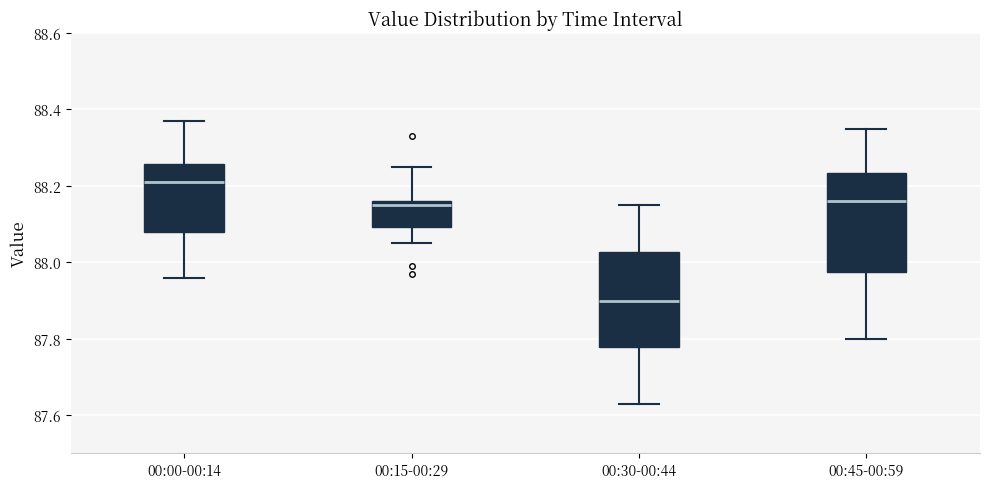

Which box has the highest median line?

00:00-00:14